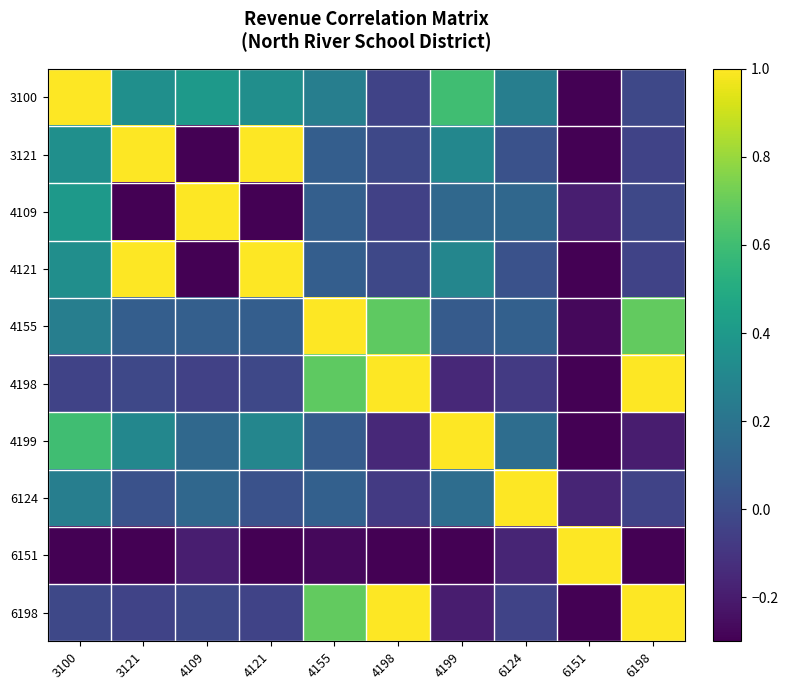

Between 4121 and 4198, which is larger?

4121